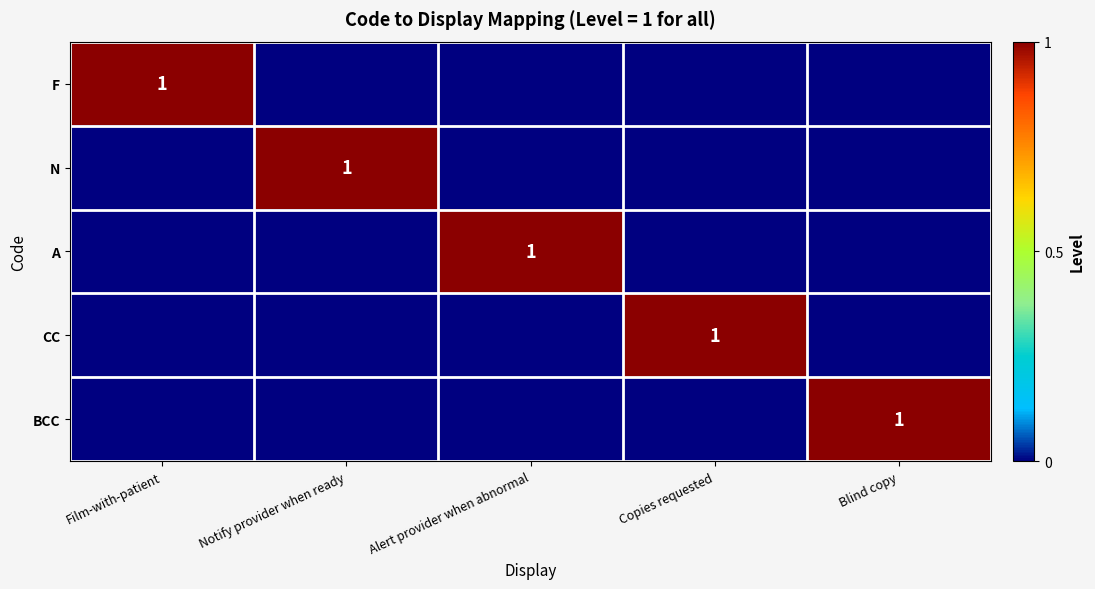

At how many categories does at least one series exceed 0?

5